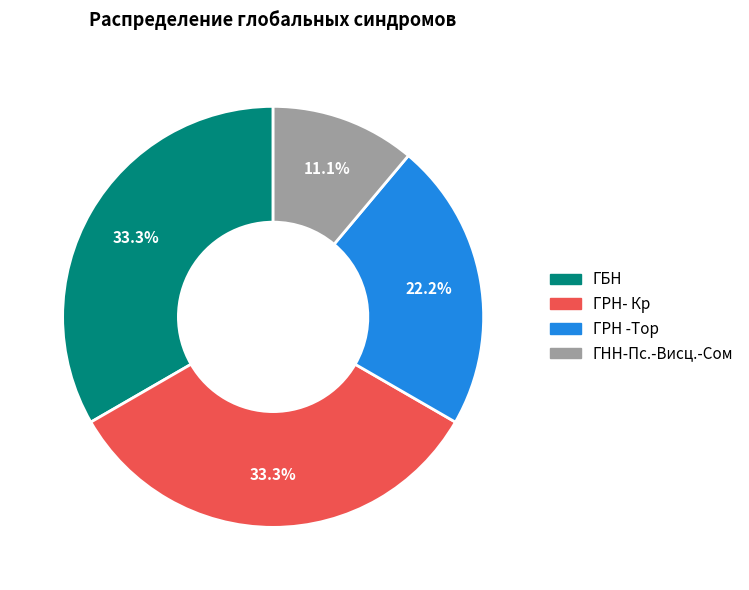

Is there a majority slice in this chart?

No